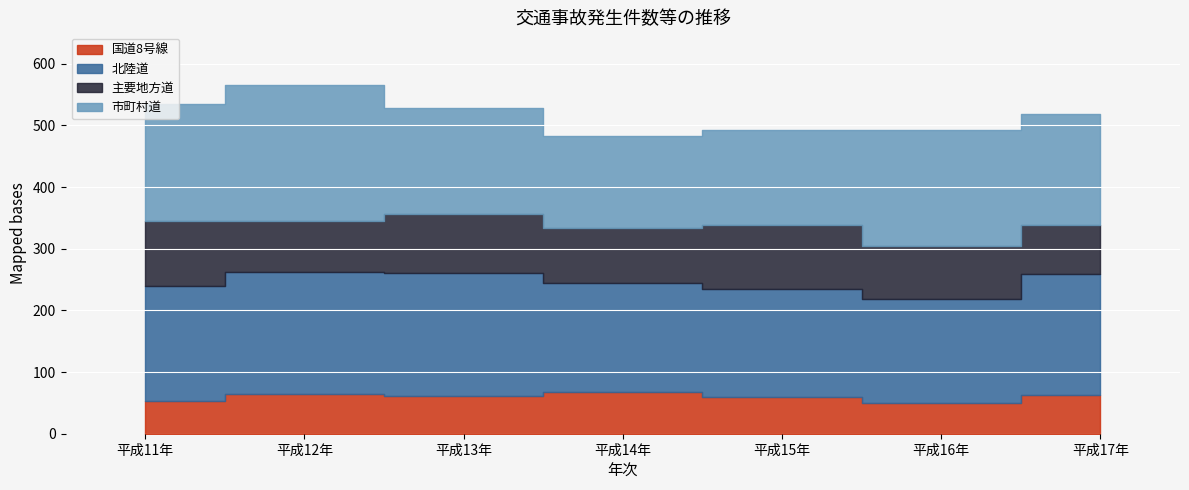

What position from the right is 平成13年?

5